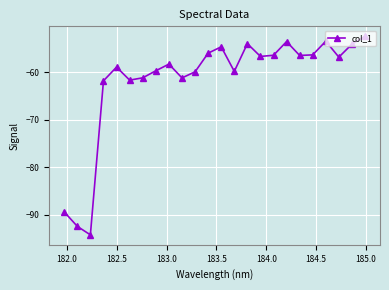

What is the value of the 21st point from the left?

-53.5